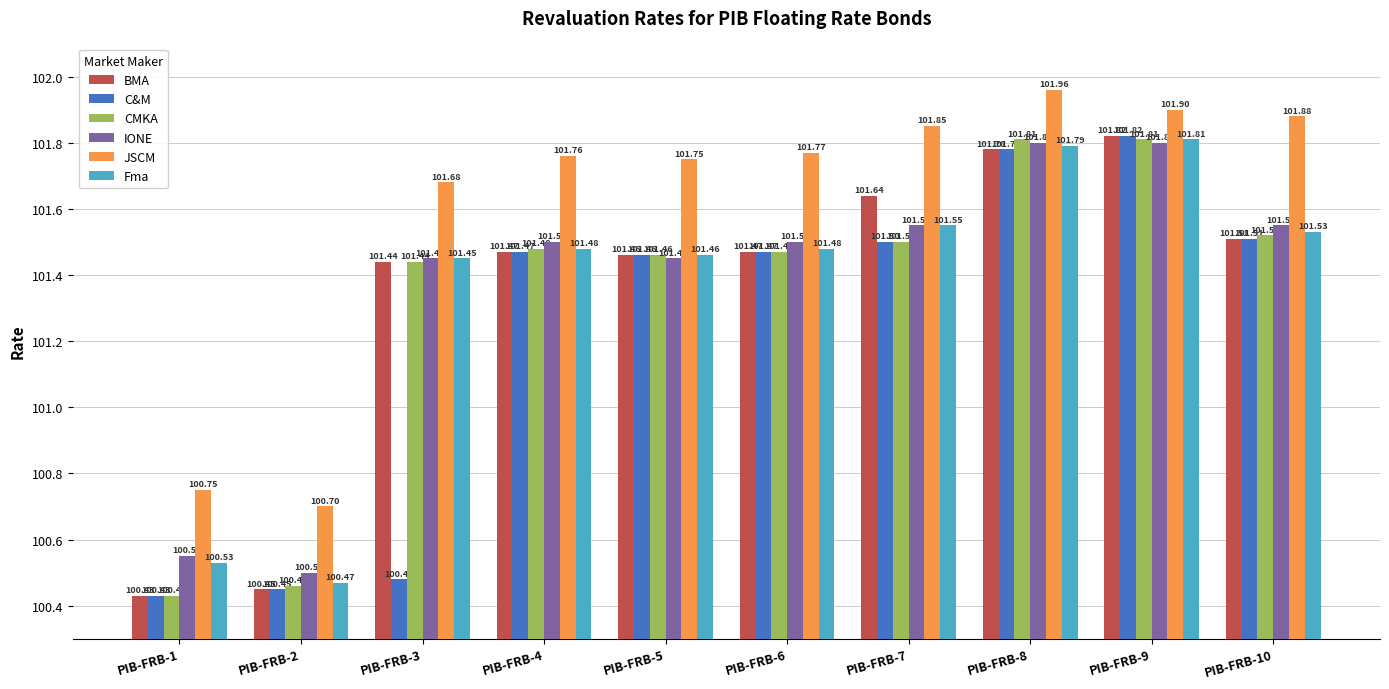

Which series changed the most between PIB-FRB-6 and PIB-FRB-8?

CMKA